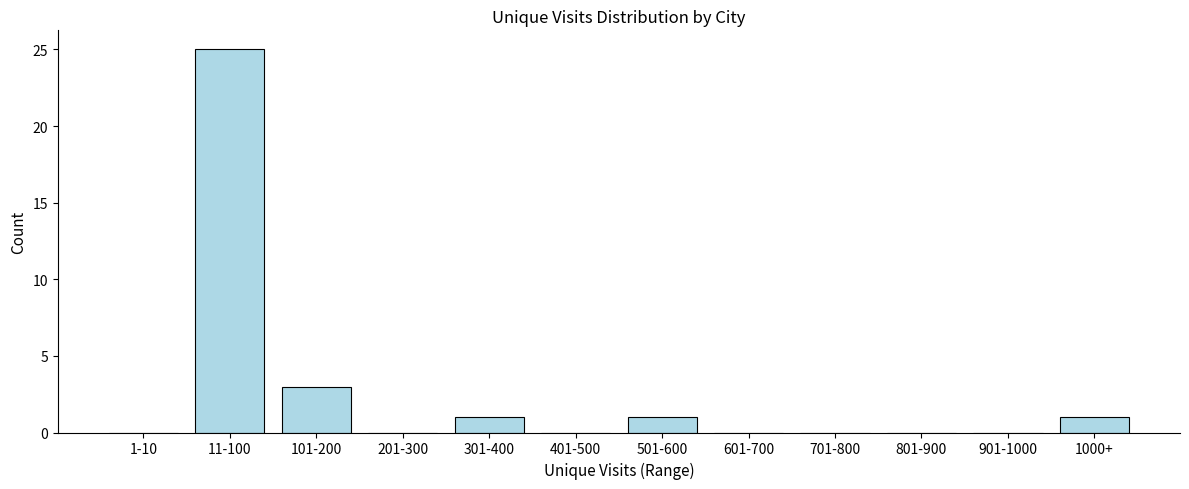

Reading left to right, transcribe all the data shown in this chart.

1-10=0	11-100=25	101-200=3	201-300=0	301-400=1	401-500=0	501-600=1	601-700=0	701-800=0	801-900=0	901-1000=0	1000+=1